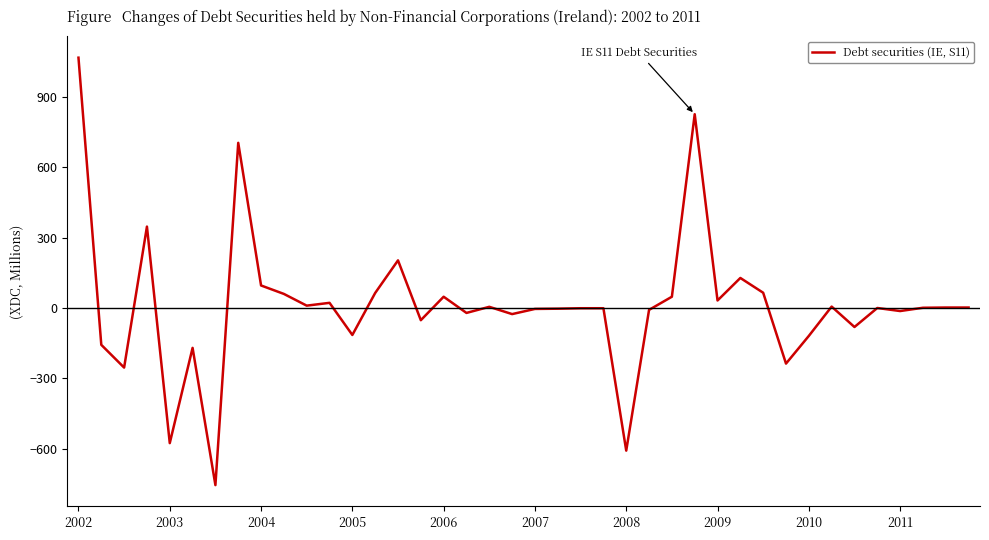

What is the smallest value displayed?

-755